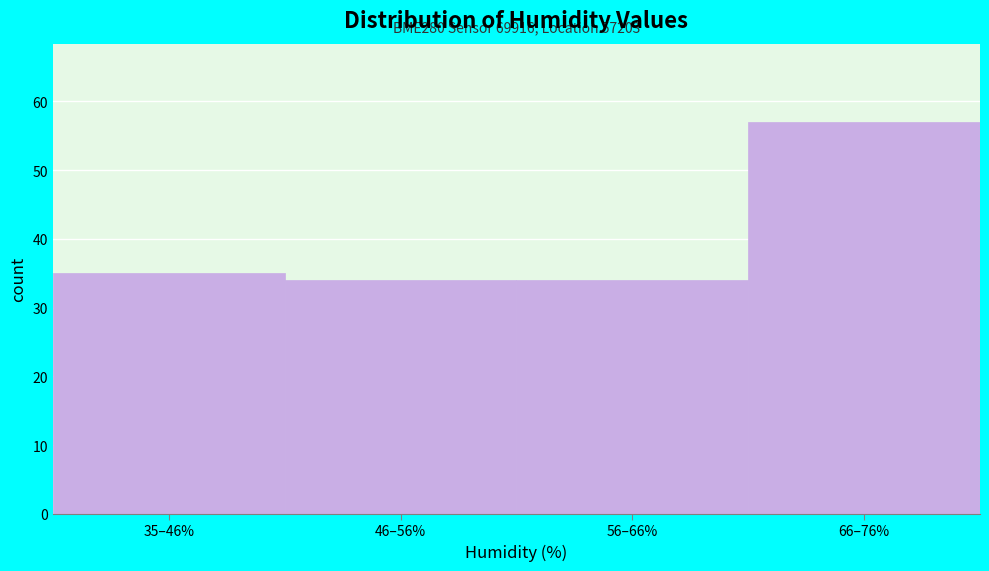

Reading left to right, list all the values displayed in this chart.

35–46%=35	46–56%=34	56–66%=34	66–76%=57